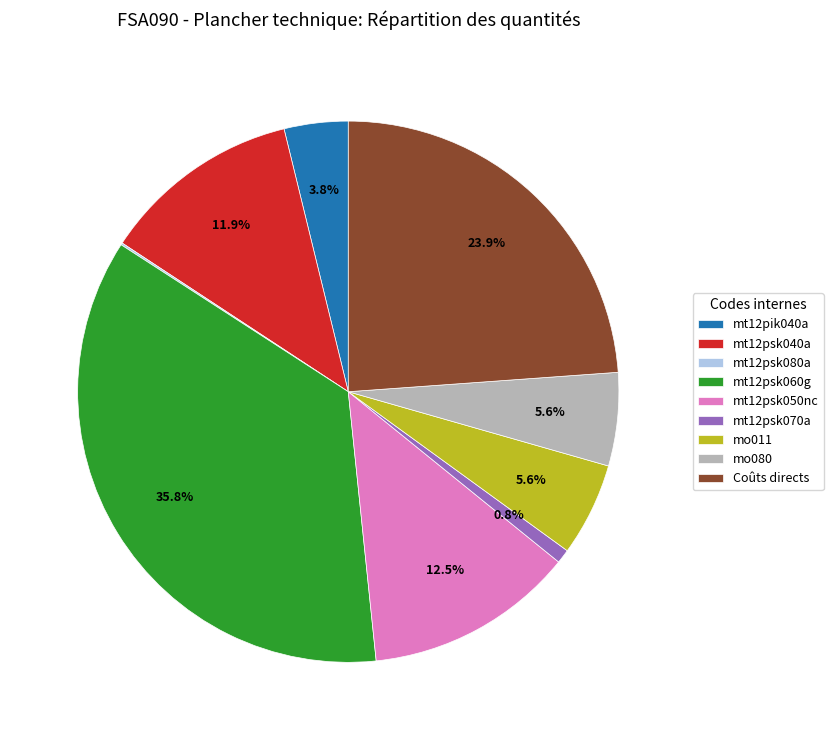

What portion of the pie excludes mt12psk060g?

64.2%